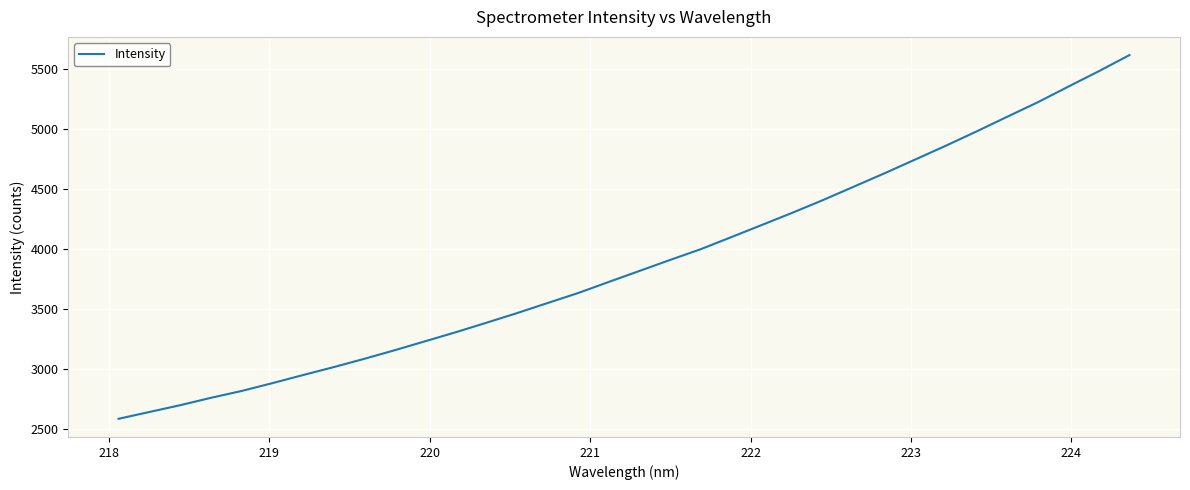

What is the minimum value shown in the chart?

2582.2